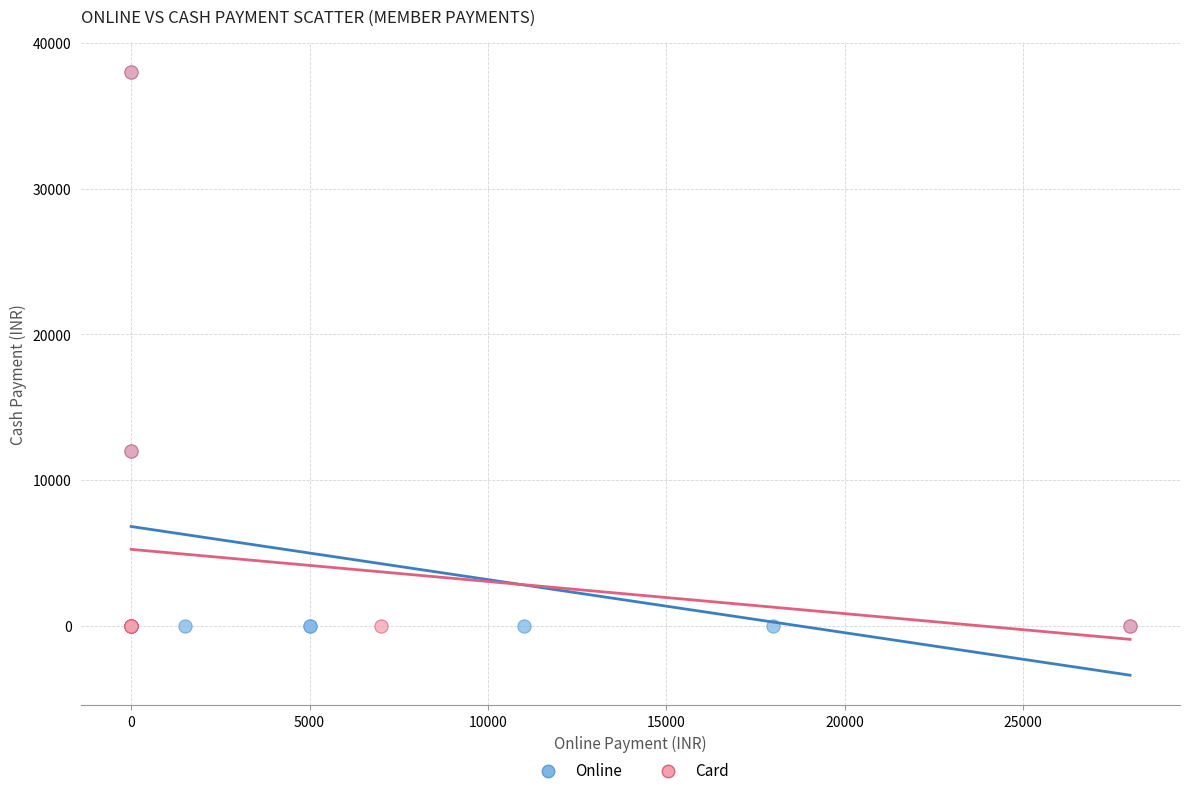

What are all the series names shown in the legend?

Online, Card